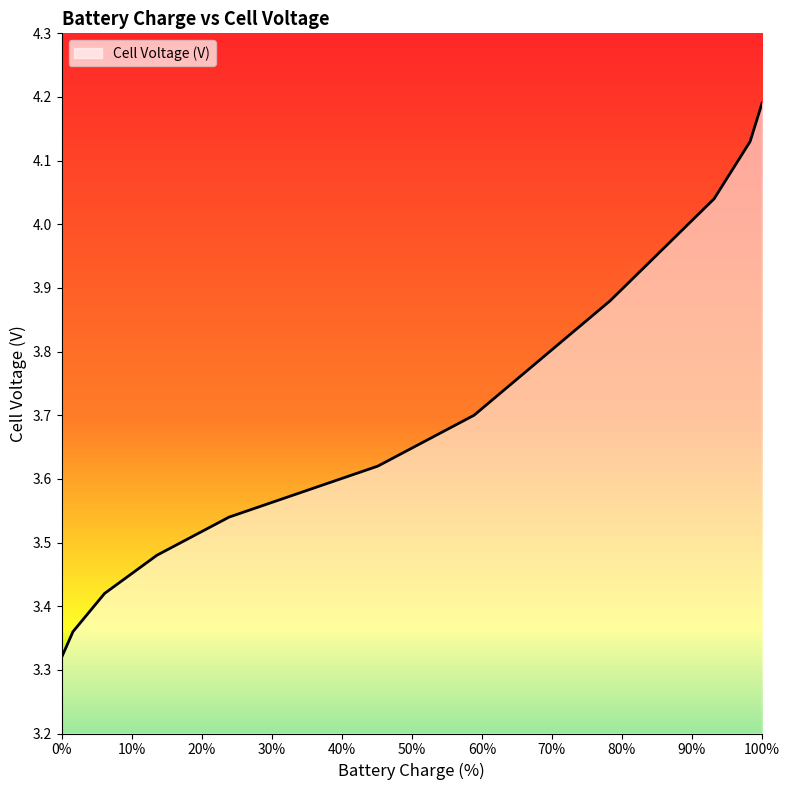

What is the greatest value displayed?

4.2